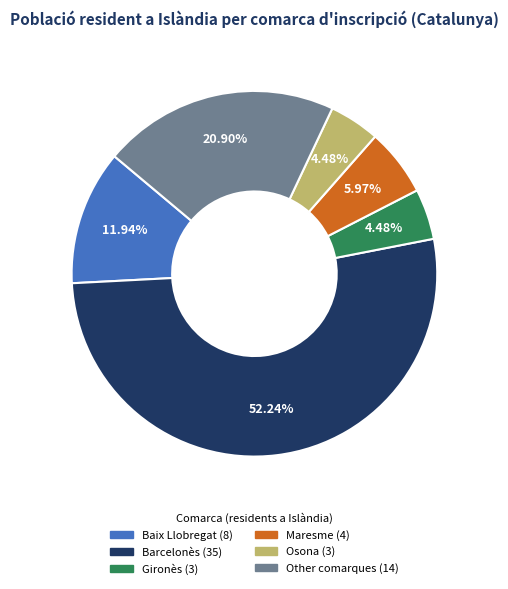

How many segments does this pie chart have?

6